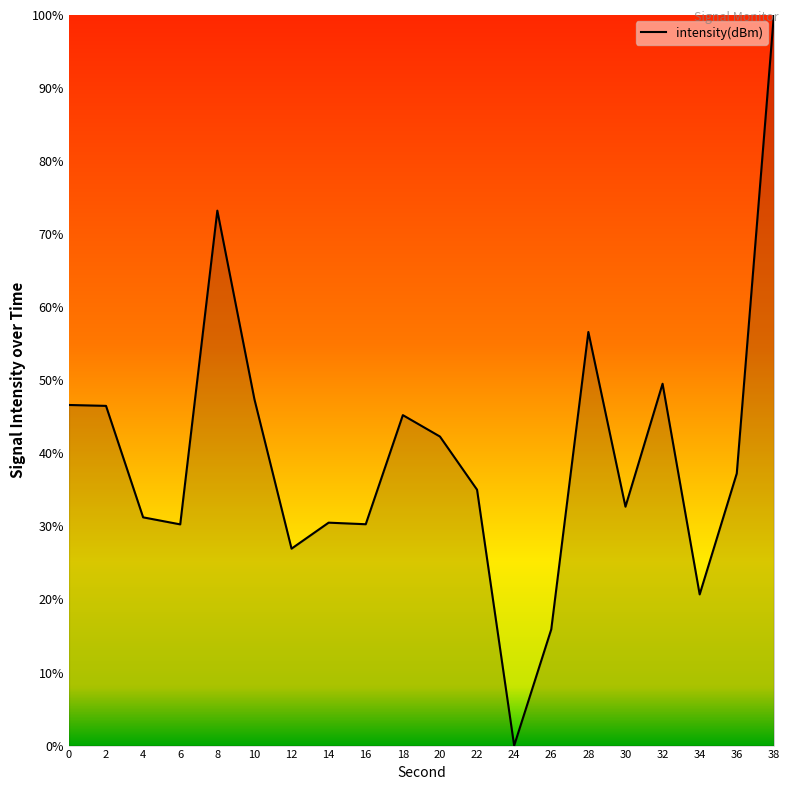

The value at 32 is 74.5. True or false?

False